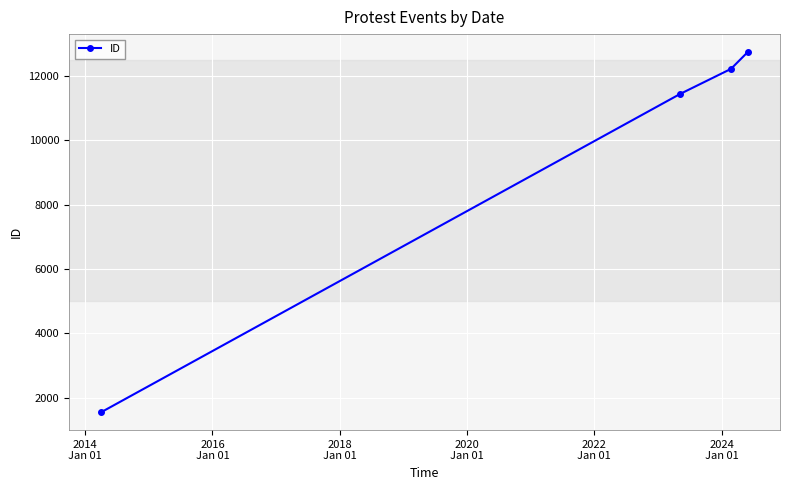

What is the sum of all values?

37934